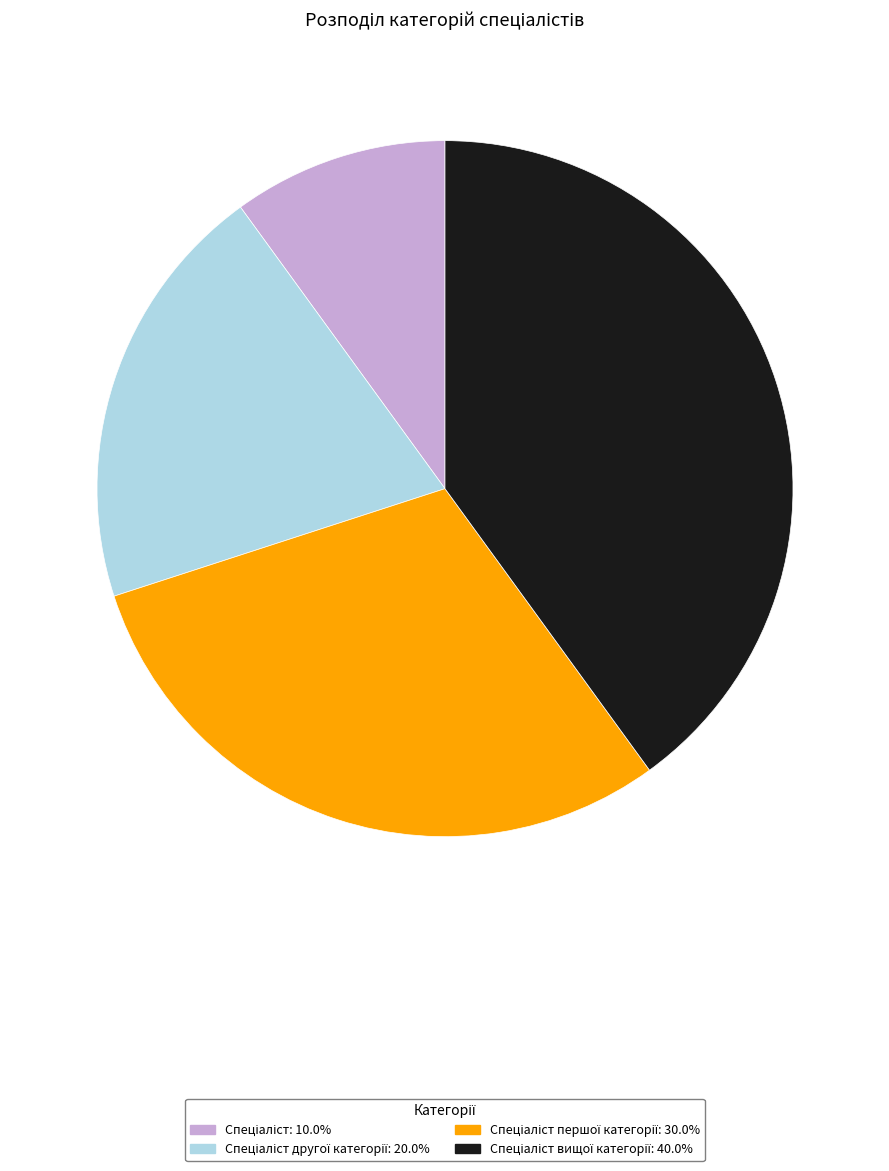

Is there a majority slice in this chart?

No